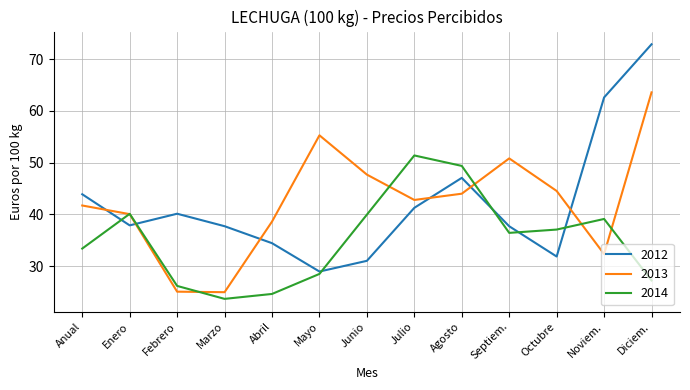

List the series in order of their peak value, highest first.

2012, 2013, 2014